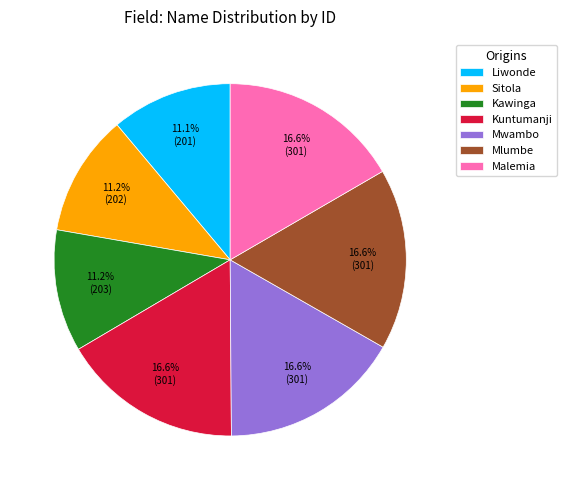

How many segments does this pie chart have?

7